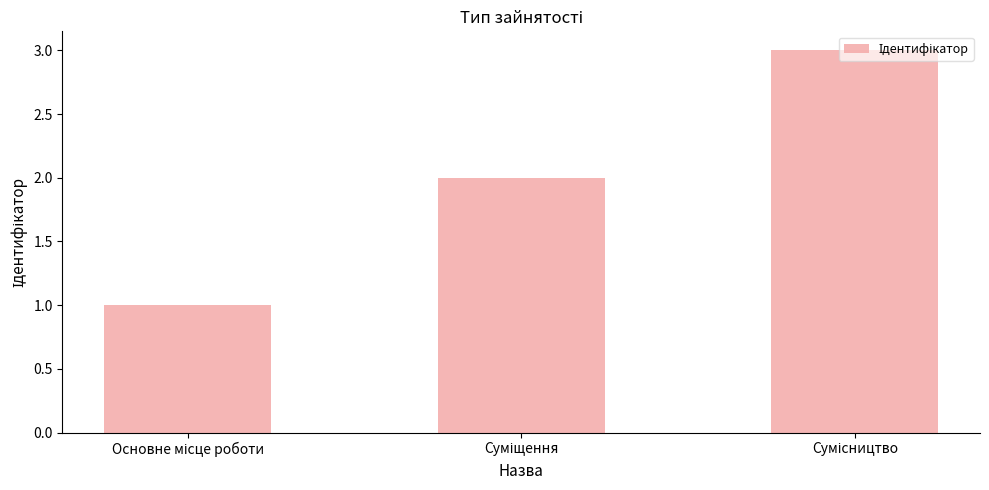

What is the greatest value displayed?

3